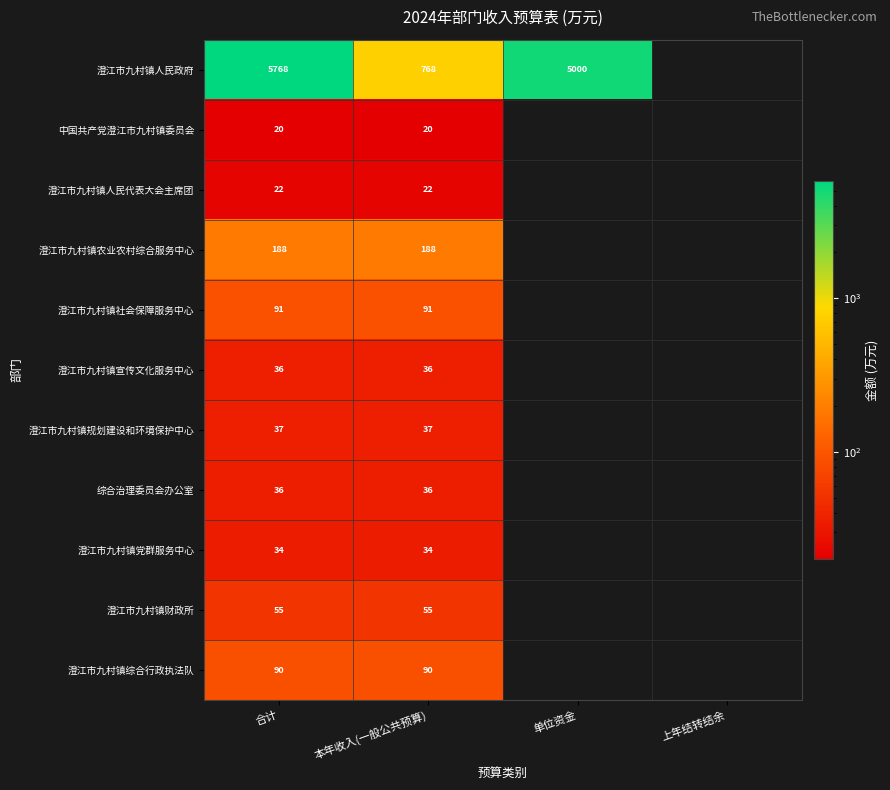

What is the spread (max minus min) of values at 本年收入(一般公共预算)?

748